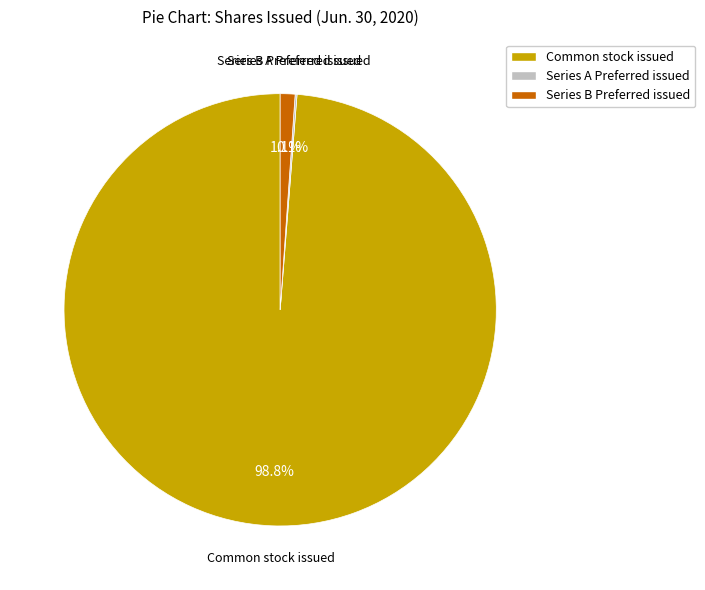

Do Common stock issued and Series B Preferred issued together represent more than half of the pie?

Yes